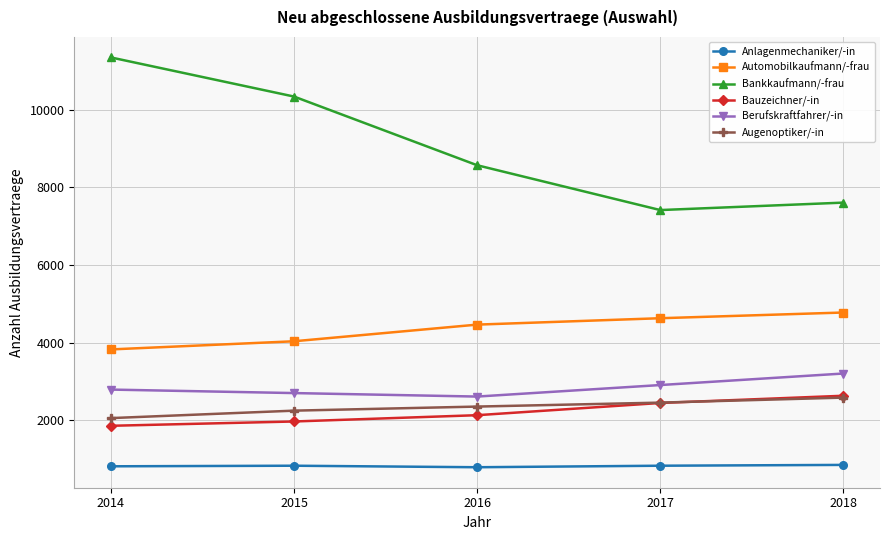

What is the value of the Bankkaufmann/-frau point at the 5th from the left?

7608